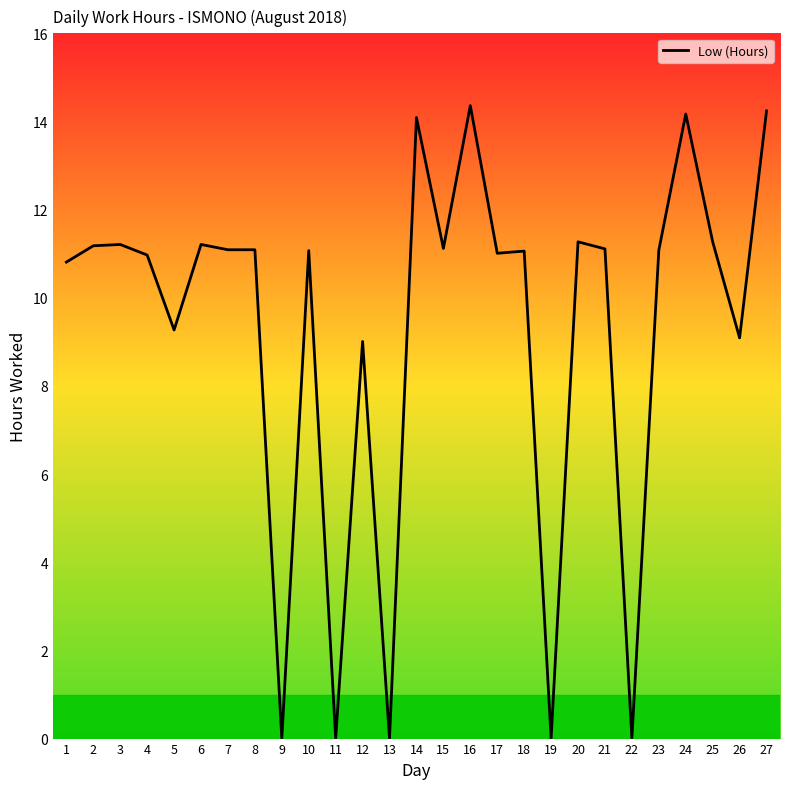

True or false: the data shows 14.1 at 14.

True